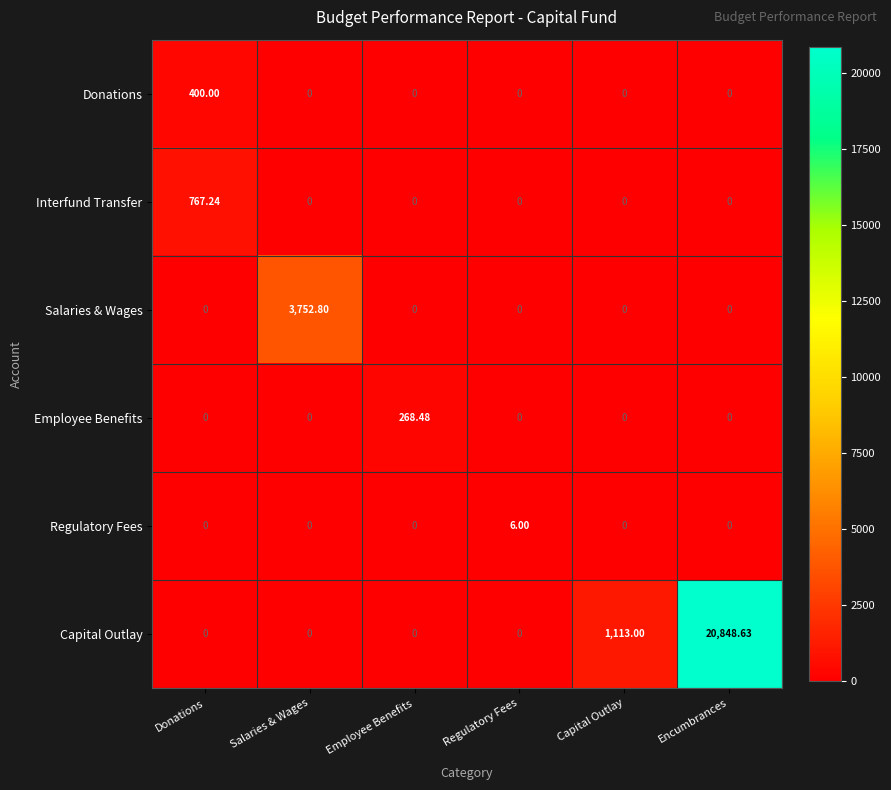

Which series has the largest total across all categories?

Capital Outlay